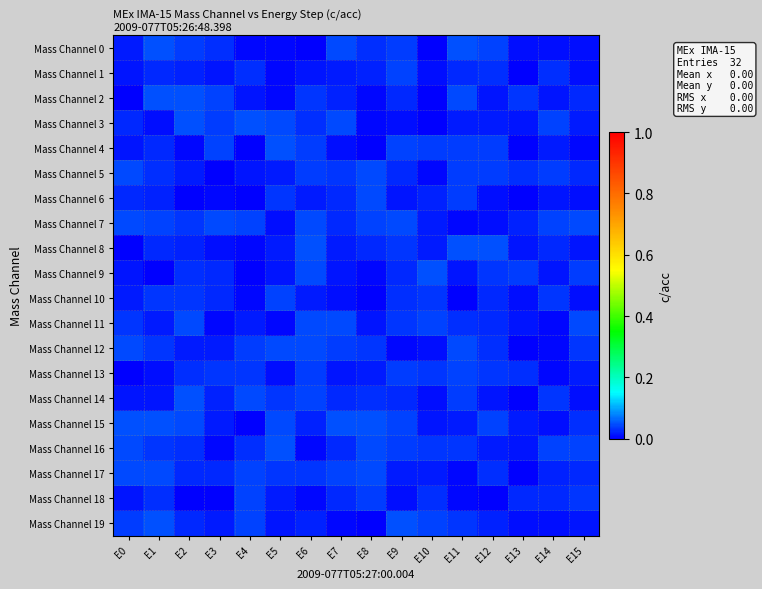

At how many categories does at least one series exceed 0?

16